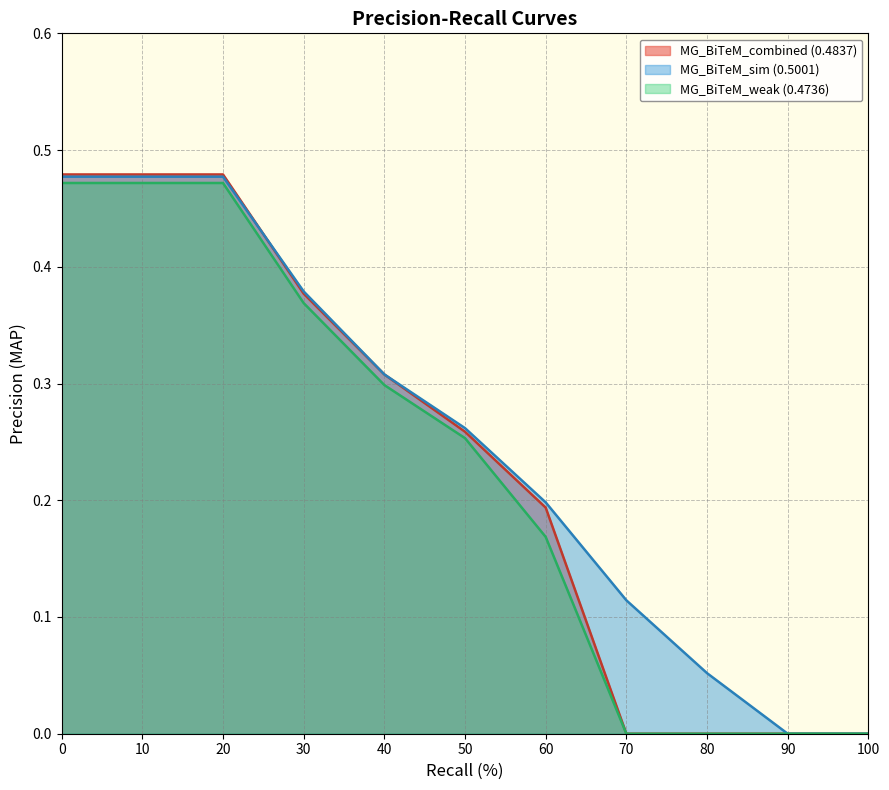

List the series in order of their peak value, lowest first.

MG_BiTeM_weak (0.4736), MG_BiTeM_sim (0.5001), MG_BiTeM_combined (0.4837)